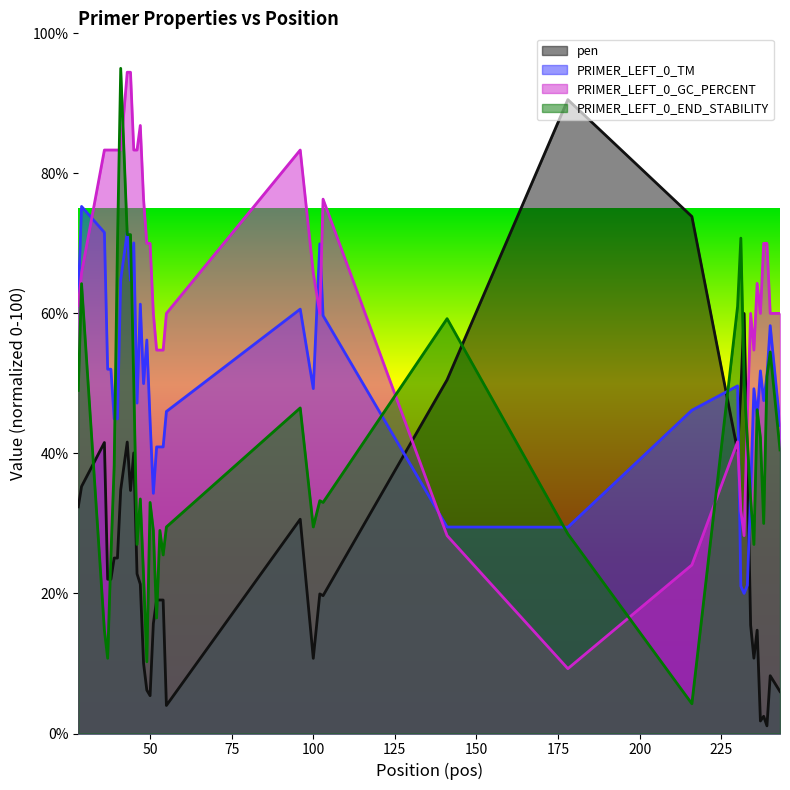

What is the value of the PRIMER_LEFT_0_GC_PERCENT point at the 13th from the left?

86.8